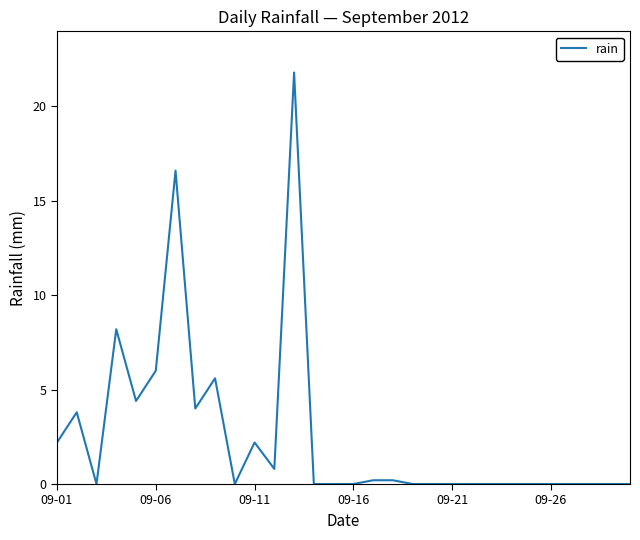

What is the greatest value displayed?

21.8